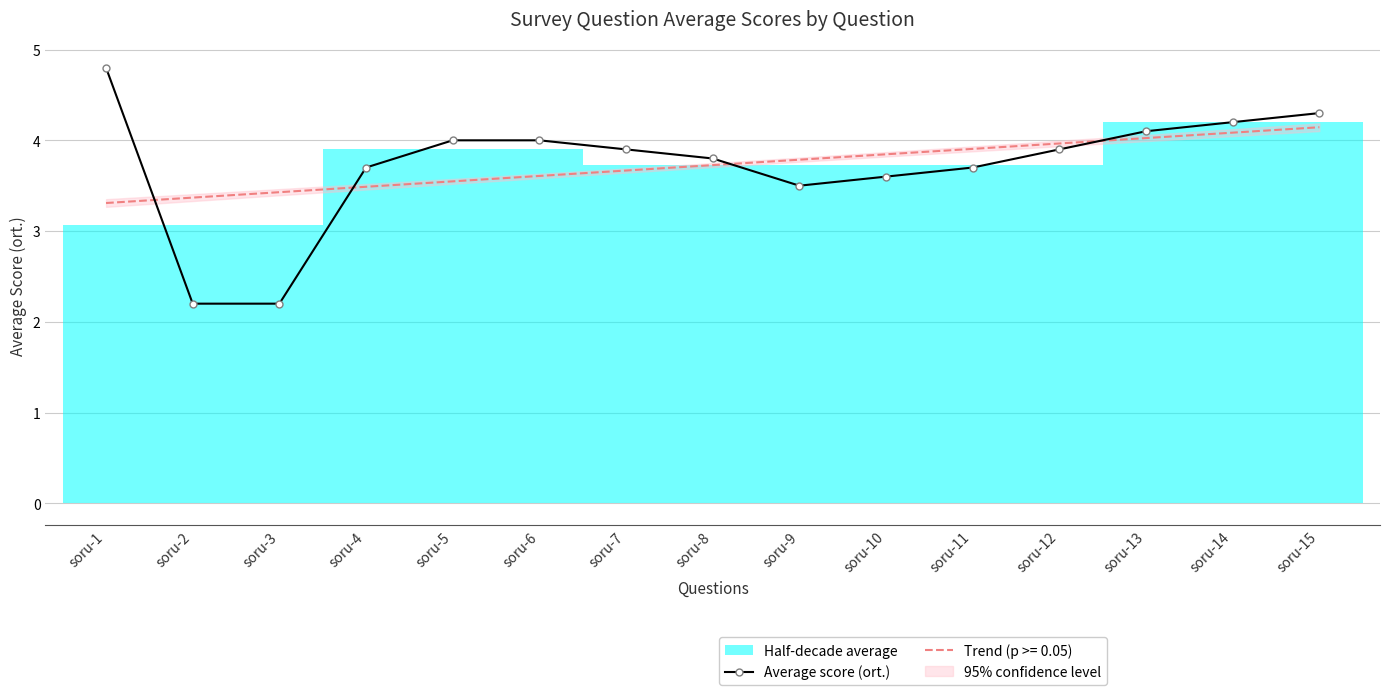

The value at soru-2 is 2.2. True or false?

True